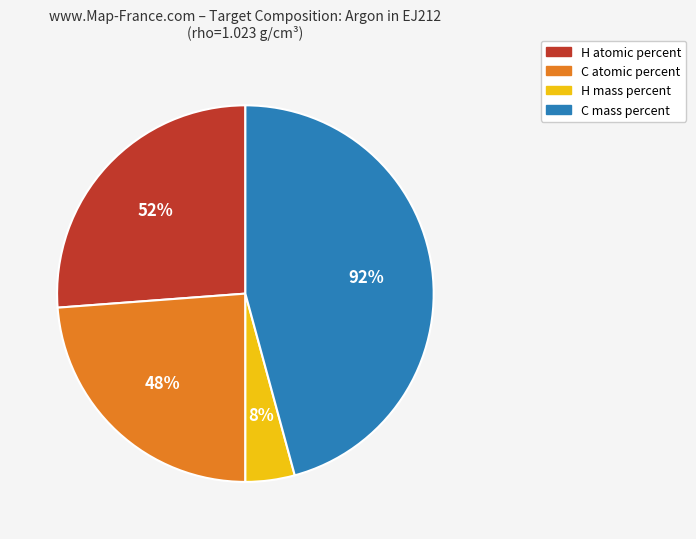

To the nearest percent, what percentage of the pie is H atomic percent (52.38%)?

26%